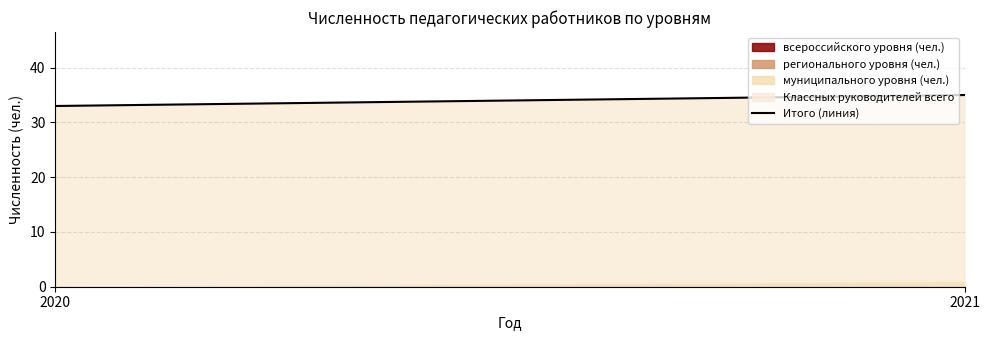

What is the minimum value shown in the chart?

33